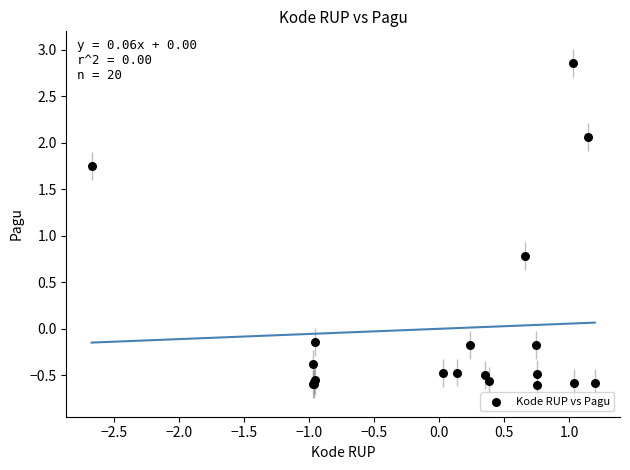

What Y value in the scatter plot is closest to 1?

0.8